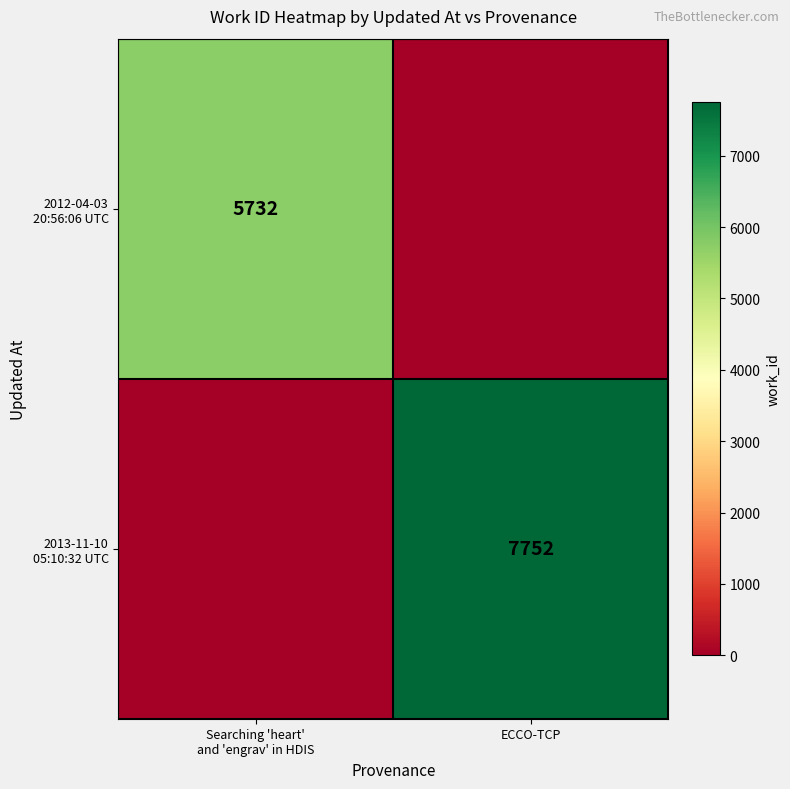

At which category is the sum across all series the highest?

ECCO-TCP